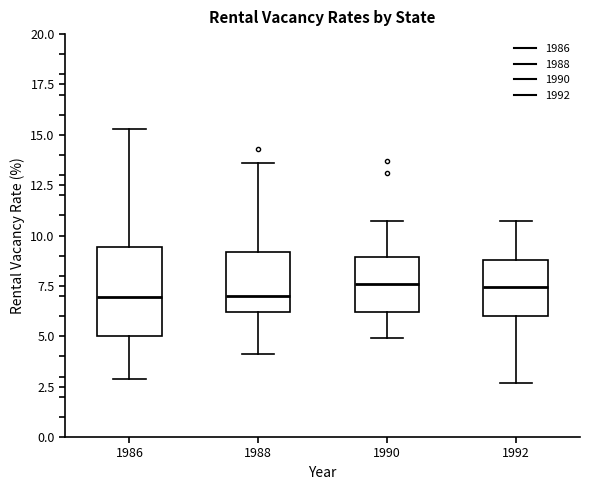

Reading left to right, transcribe this box plot: for each box, give where its median line is, the range the box spans, and where its two whiskers end, as read against the y-axis. The values are not printed on the chart, so give them approximately, as read against the axis.

1986: median 7.0, box 5.0 to 9.5, whiskers 3.0 to 15.5
1988: median 7.0, box 6.0 to 9.0, whiskers 4.0 to 13.5
1990: median 7.5, box 6.0 to 9.0, whiskers 5.0 to 10.5
1992: median 7.5, box 6.0 to 9.0, whiskers 2.5 to 10.5